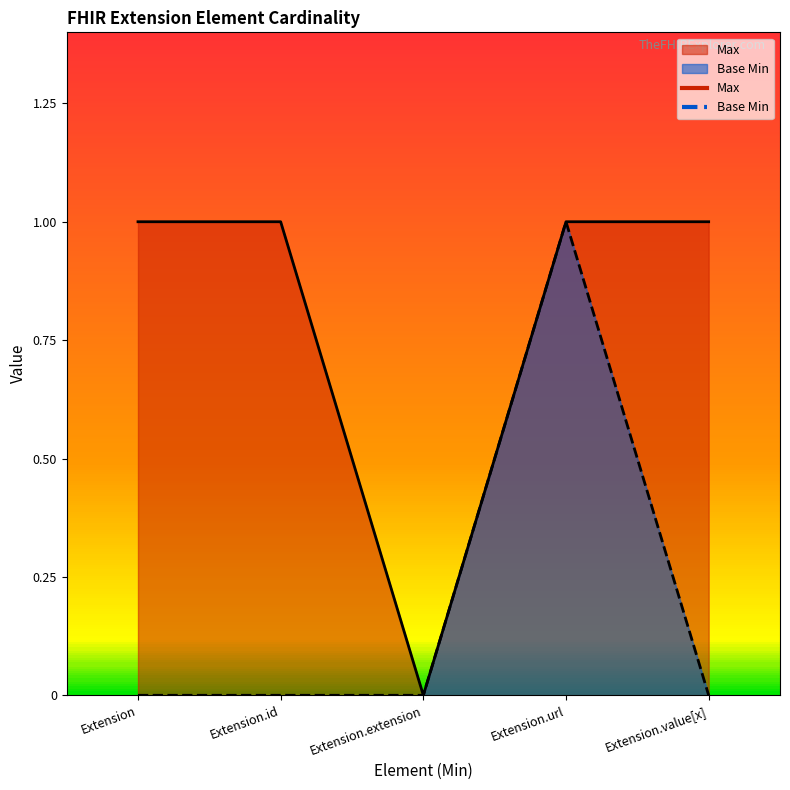

Between Extension and Extension.value[x], which series saw the biggest shift?

Max